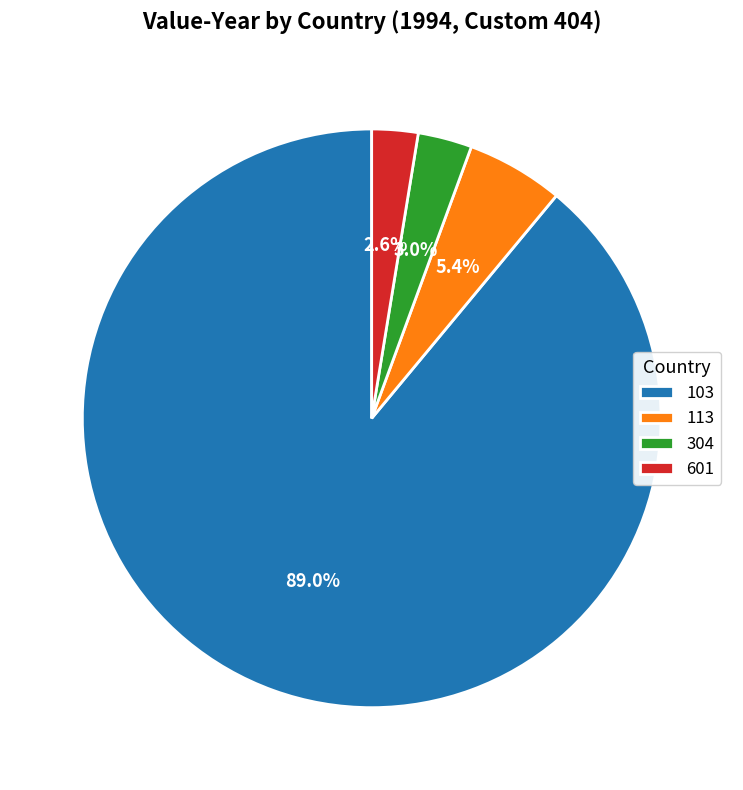

Which category accounts for the majority?

103